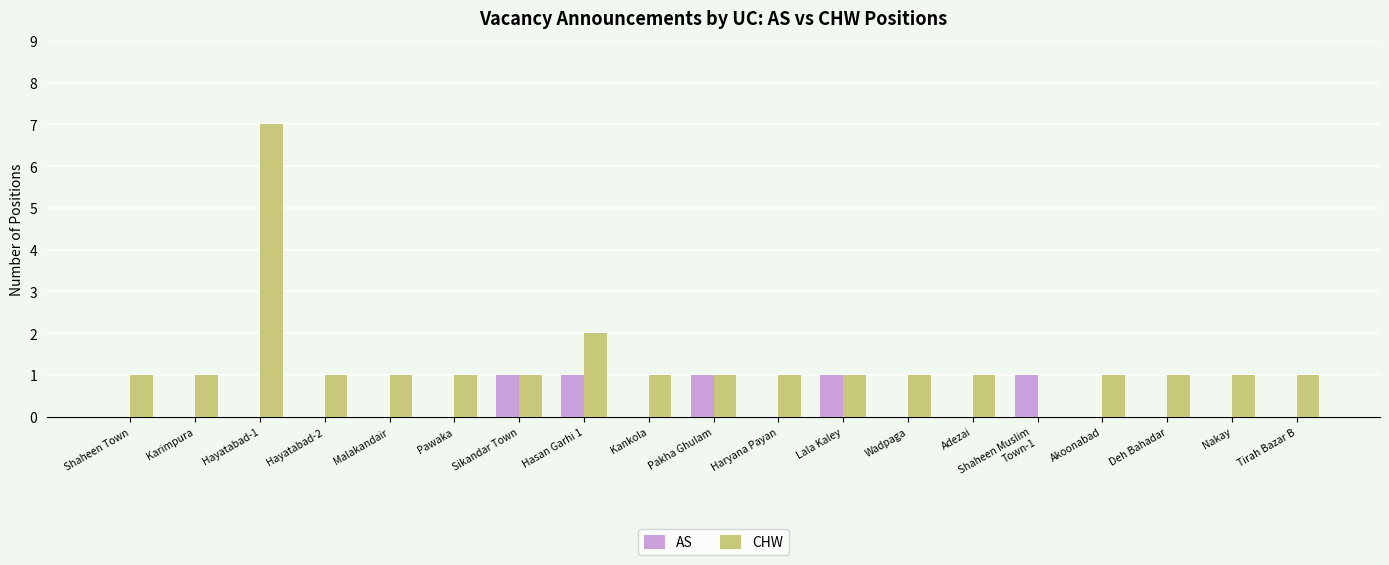

How many data points does each series have?

19